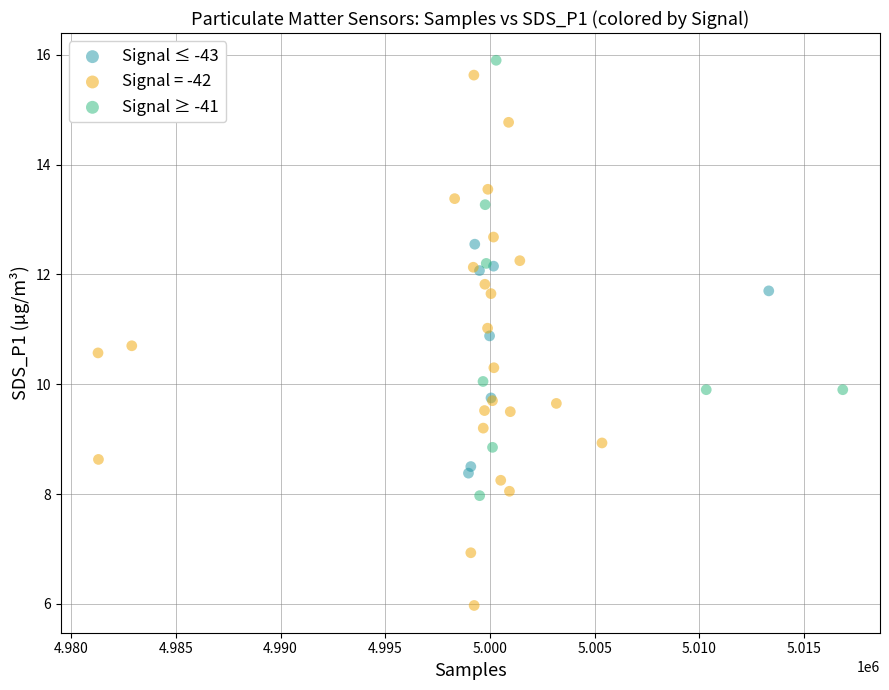

Which series contains the highest Y value?

Signal ≥ -41